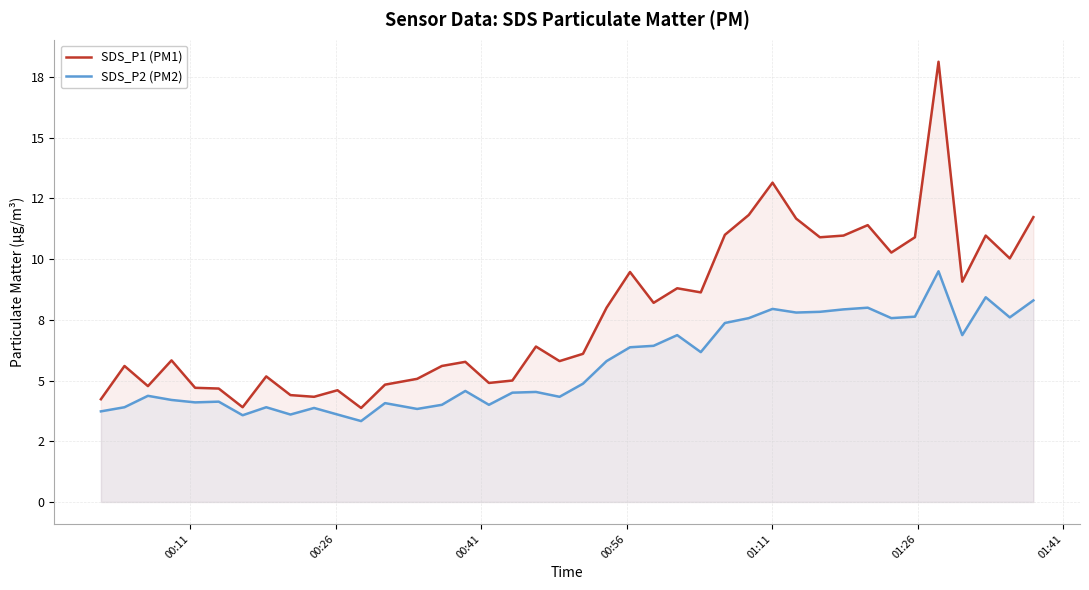

True or false: SDS_P1 (PM1) and SDS_P2 (PM2) intersect in this chart.

False